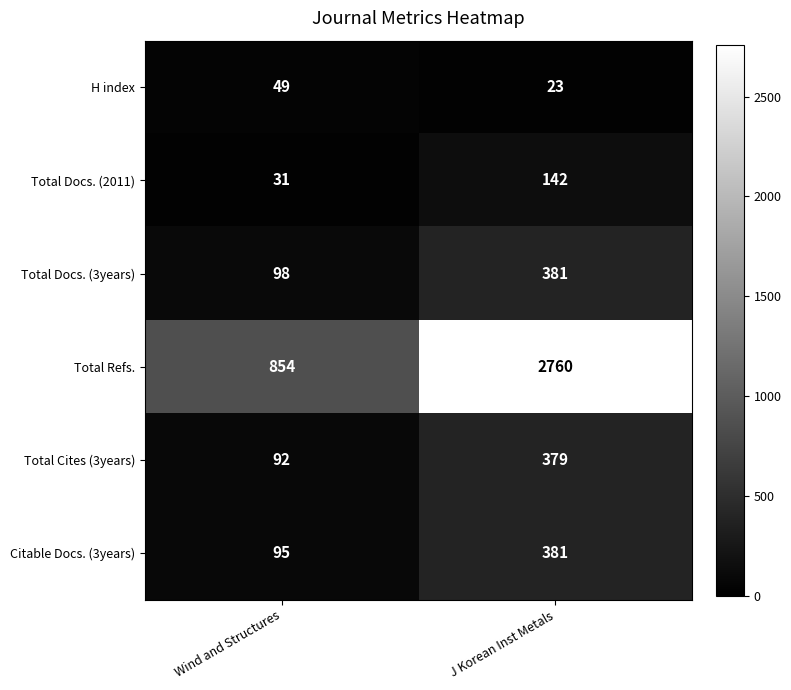

Count the number of data series in this chart.

6